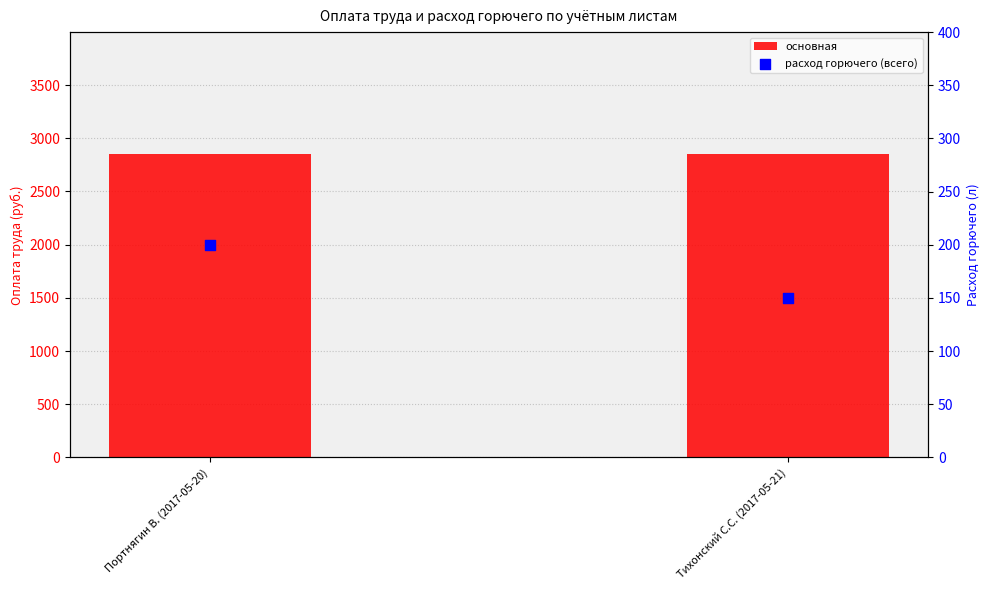

What are all the series names shown in the legend?

основная, расход горючего (всего)